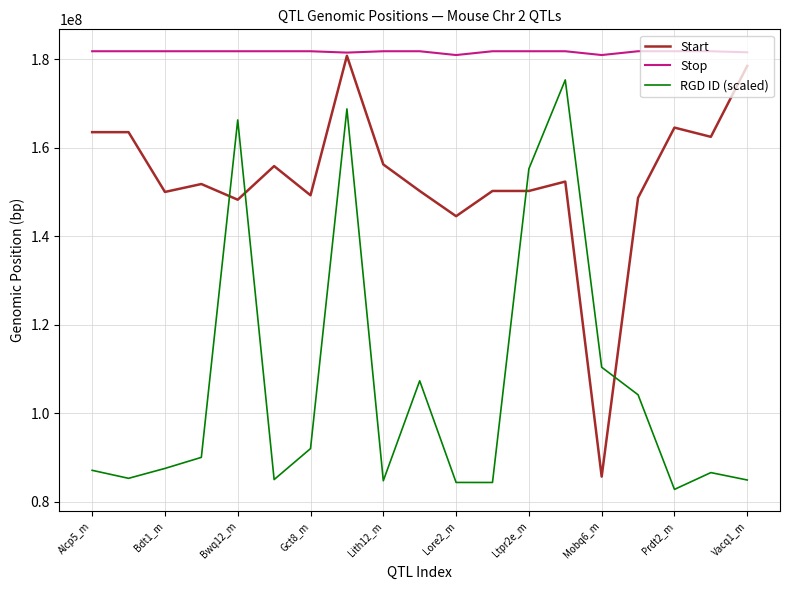

Which series has the largest total across all categories?

Stop